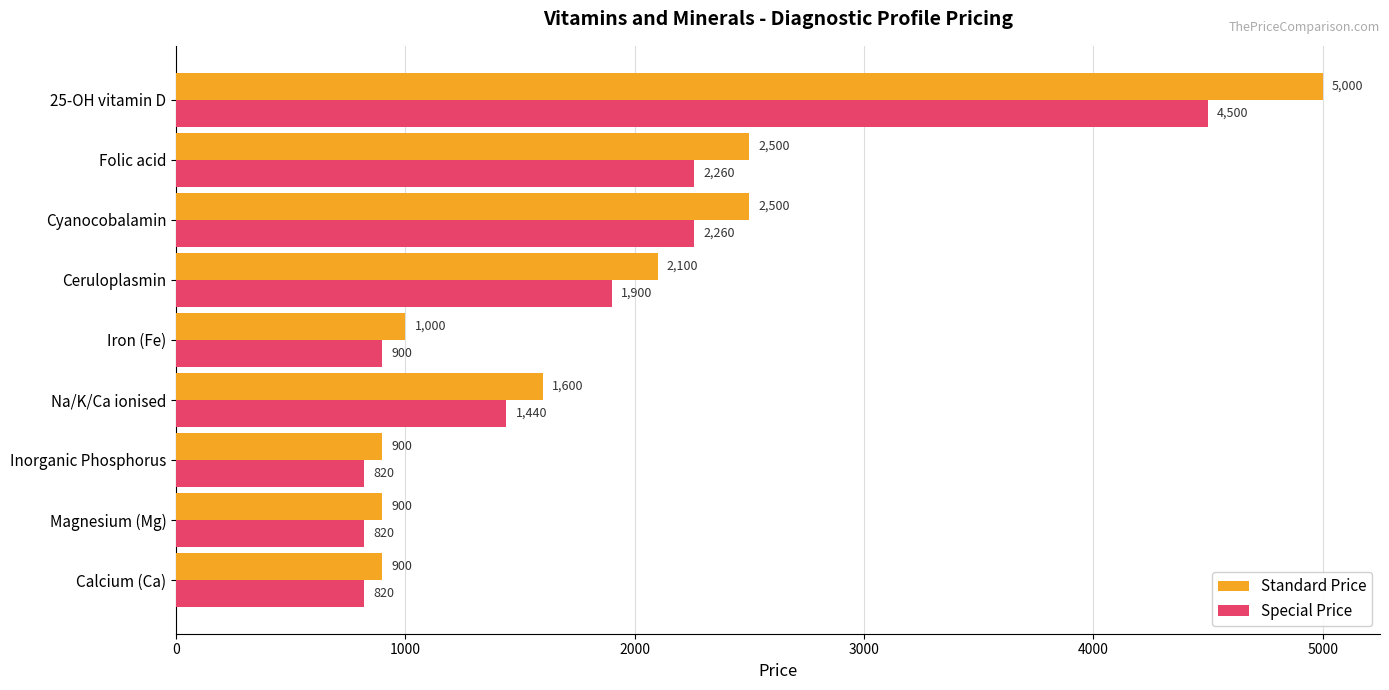

How many data points in Special Price are less than 1440?

4